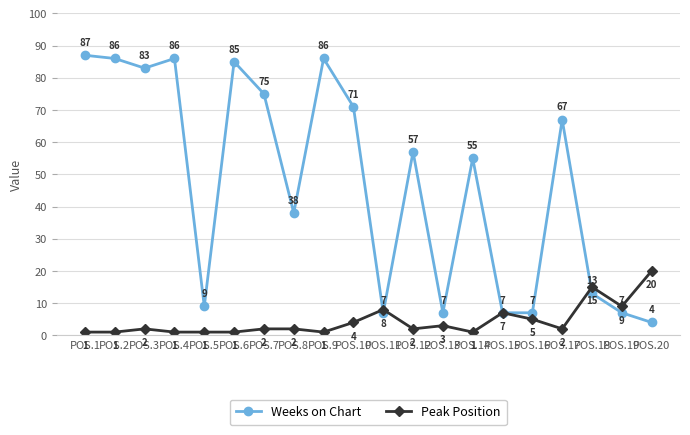

What value does the Peak Position series have at POS.20?

20